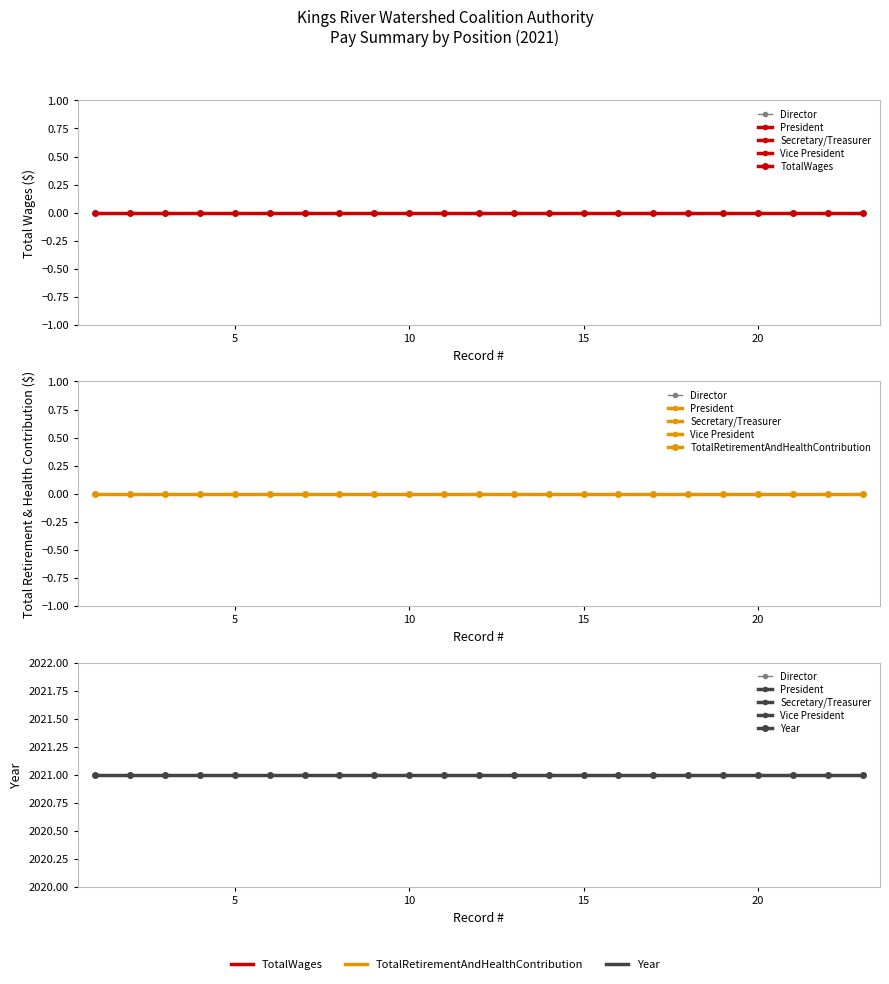

True or false: Year and TotalWages intersect in this chart.

False